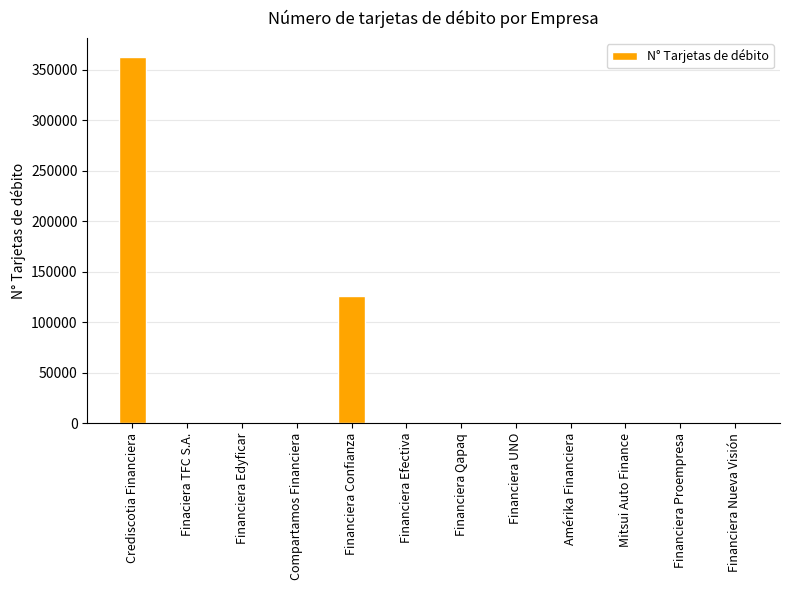

The value at Financiera Qapaq is -245020. True or false?

False